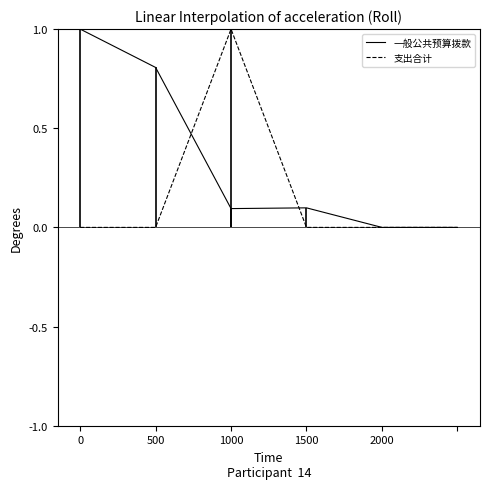

How many lines are shown in the chart?

2